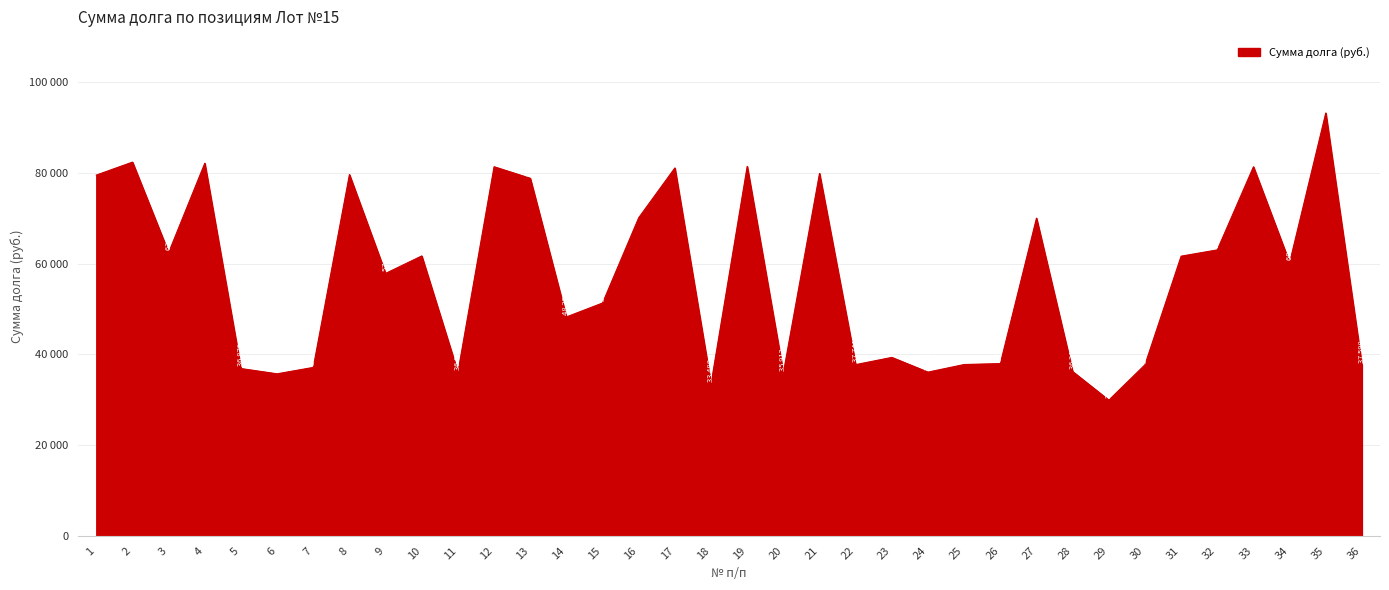

What is the difference between the values at 23 and 16?

30796.4